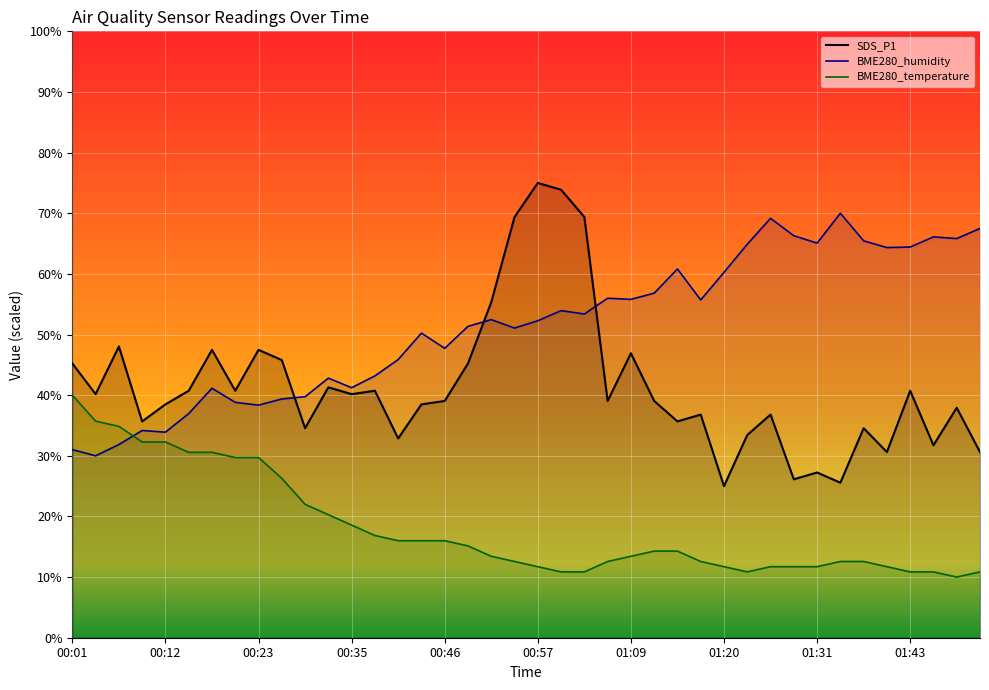

At which category is the sum across all series the highest?

00:57